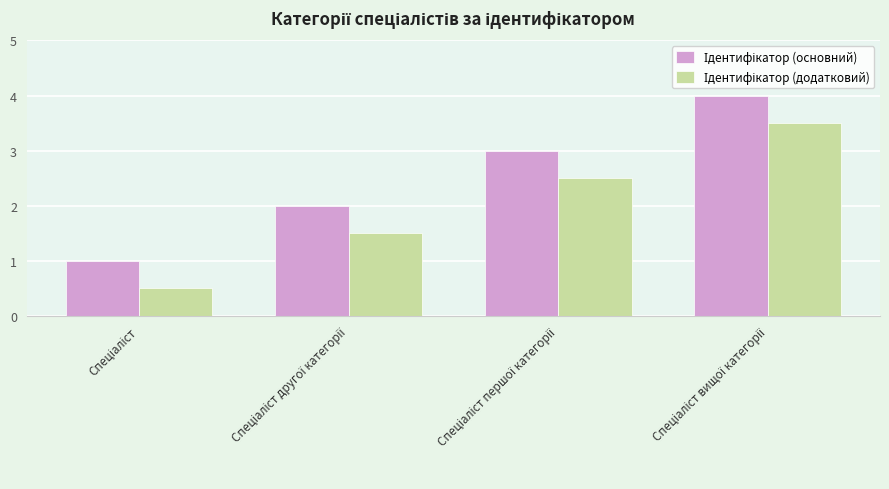

How many groups of bars are there?

4